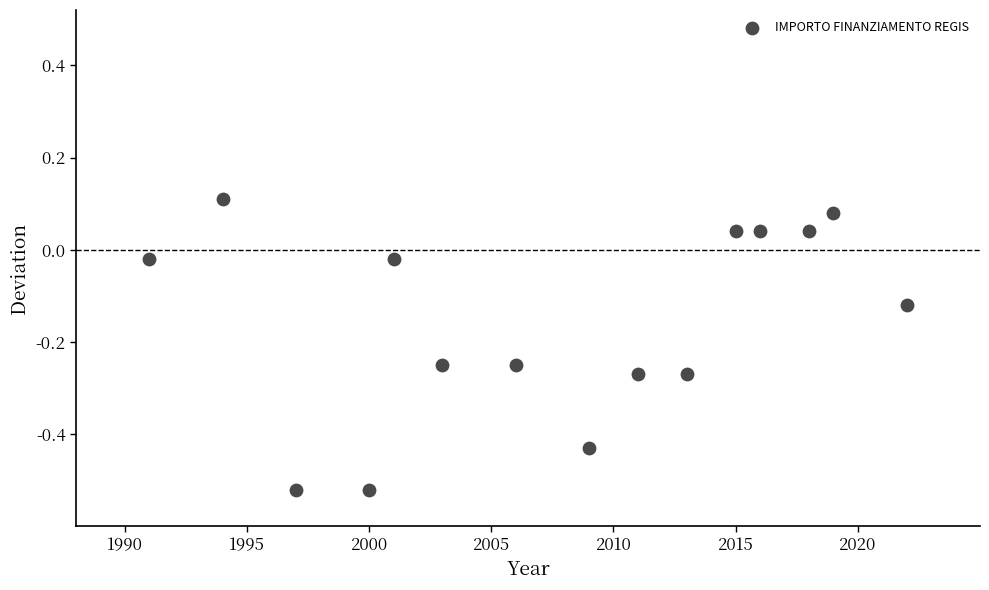

What is the range of Y values (max minus min)?

0.6